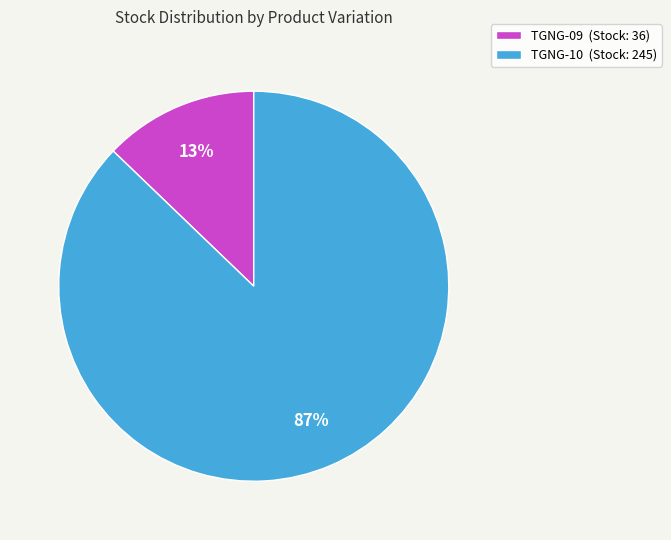

Which has a higher value, TGNG-10 (Stock: 245) or TGNG-09 (Stock: 36)?

TGNG-10 (Stock: 245)